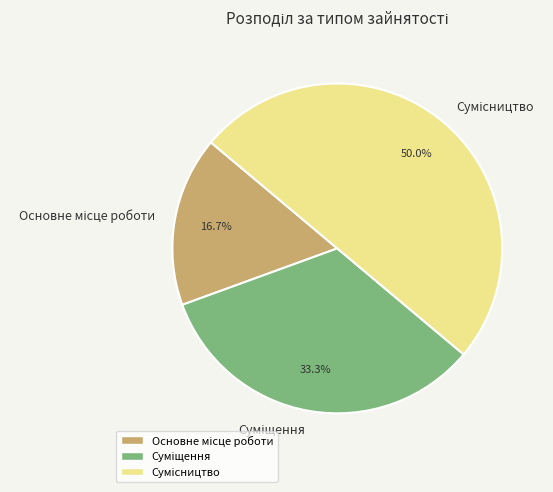

Rank the categories by value from highest to lowest.

Сумісництво, Суміщення, Основне місце роботи